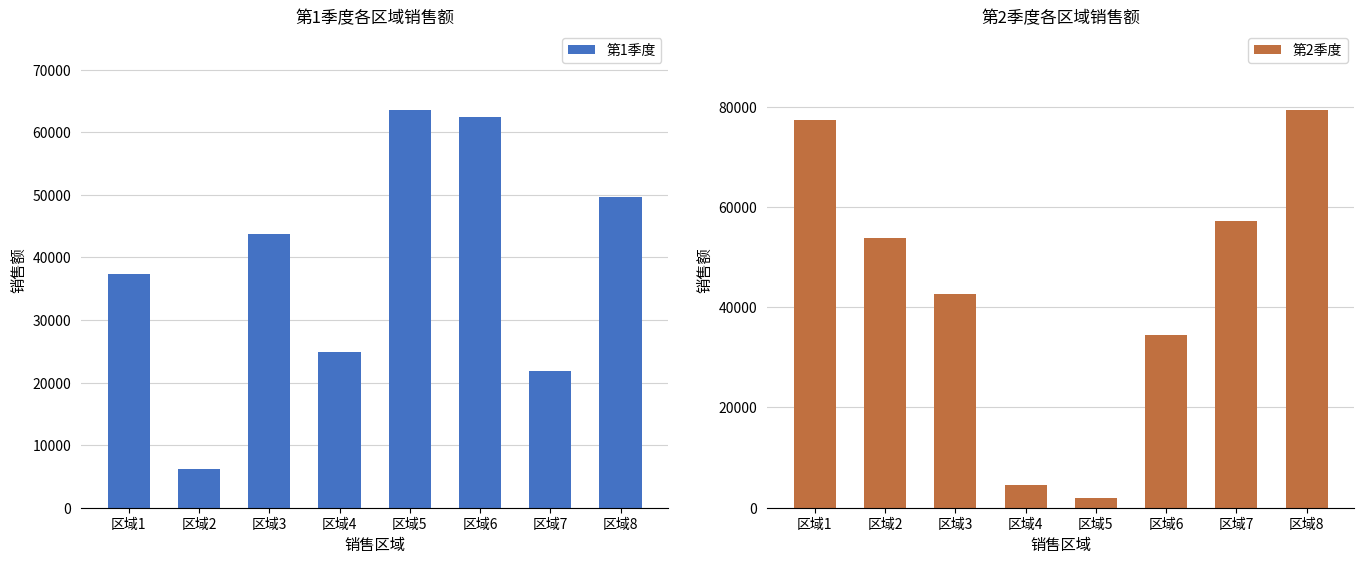

Are the bars grouped side by side (vs. stacked)?

Yes